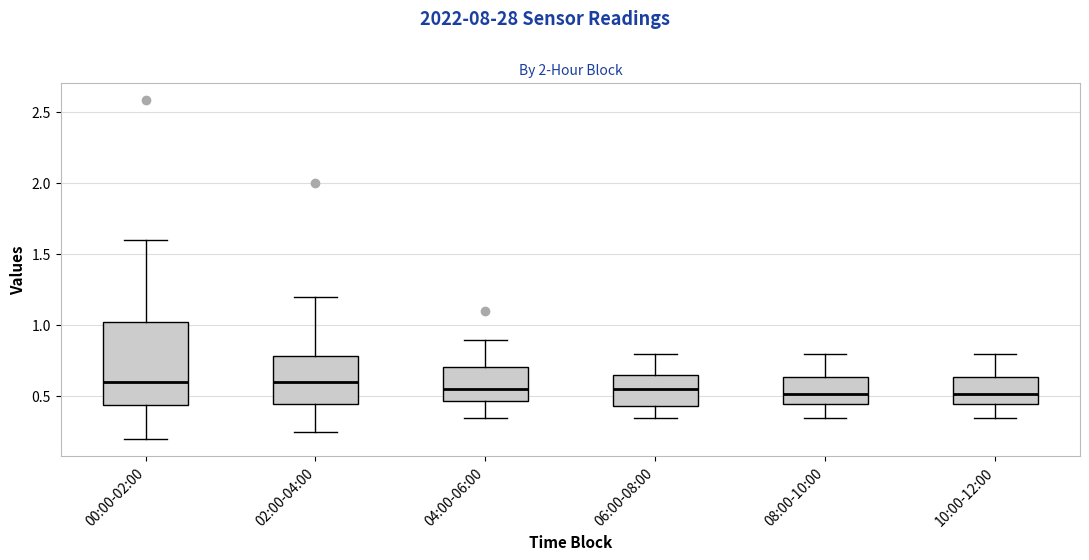

Where is the upper edge of the box for 06:00-08:00 on the y-axis? The values are not printed on the chart, so give them approximately, as read against the axis.

0.65